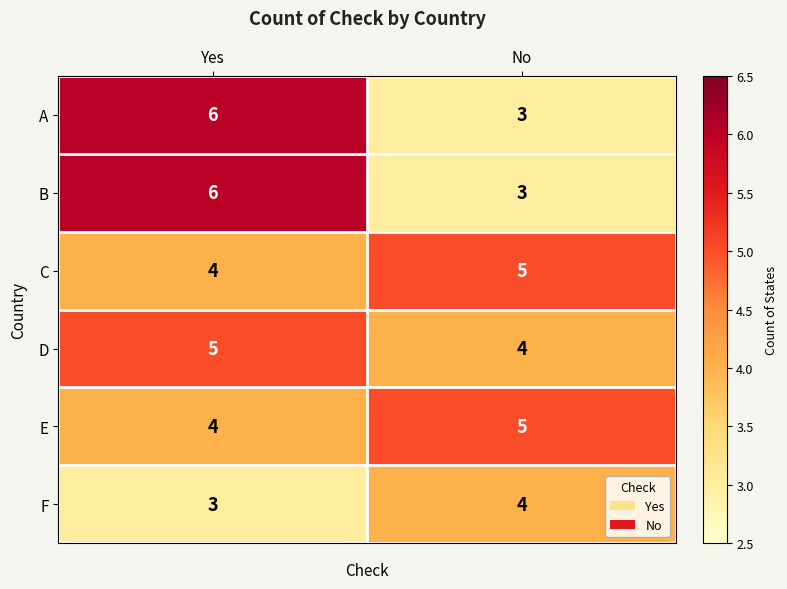

Reading right to left, list all the values displayed in this chart.

A: No=3	Yes=6
B: No=3	Yes=6
C: No=5	Yes=4
D: No=4	Yes=5
E: No=5	Yes=4
F: No=4	Yes=3